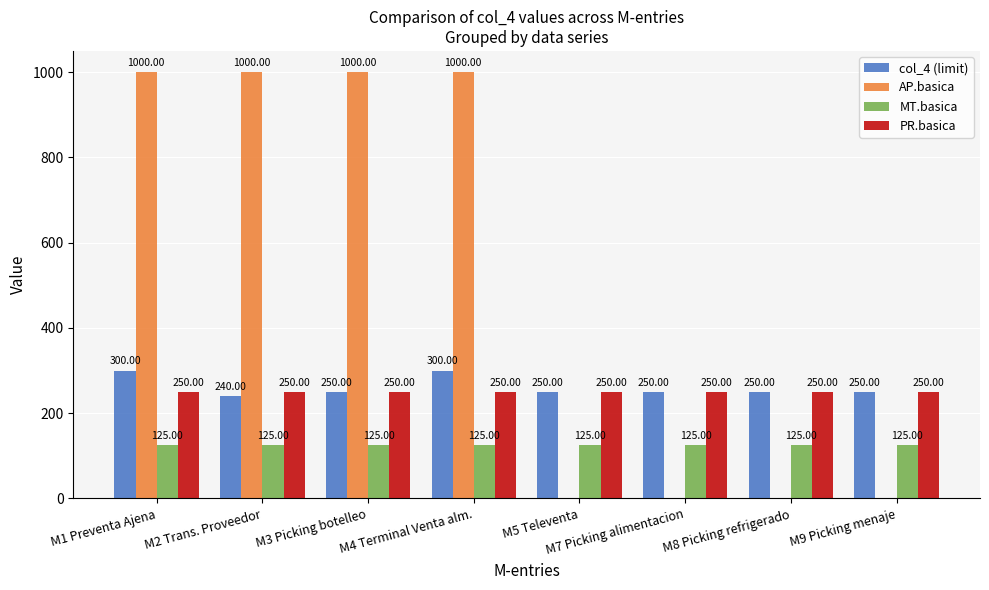

Reading left to right, transcribe all the data shown in this chart.

col_4 (limit): M1 Preventa Ajena=300	M2 Trans. Proveedor=240	M3 Picking botelleo=250	M4 Terminal Venta alm.=300	M5 Televenta=250	M7 Picking alimentacion=250	M8 Picking refrigerado=250	M9 Picking menaje=250
AP.basica: M1 Preventa Ajena=1000	M2 Trans. Proveedor=1000	M3 Picking botelleo=1000	M4 Terminal Venta alm.=1000	M5 Televenta=0	M7 Picking alimentacion=0	M8 Picking refrigerado=0	M9 Picking menaje=0
MT.basica: M1 Preventa Ajena=125	M2 Trans. Proveedor=125	M3 Picking botelleo=125	M4 Terminal Venta alm.=125	M5 Televenta=125	M7 Picking alimentacion=125	M8 Picking refrigerado=125	M9 Picking menaje=125
PR.basica: M1 Preventa Ajena=250	M2 Trans. Proveedor=250	M3 Picking botelleo=250	M4 Terminal Venta alm.=250	M5 Televenta=250	M7 Picking alimentacion=250	M8 Picking refrigerado=250	M9 Picking menaje=250